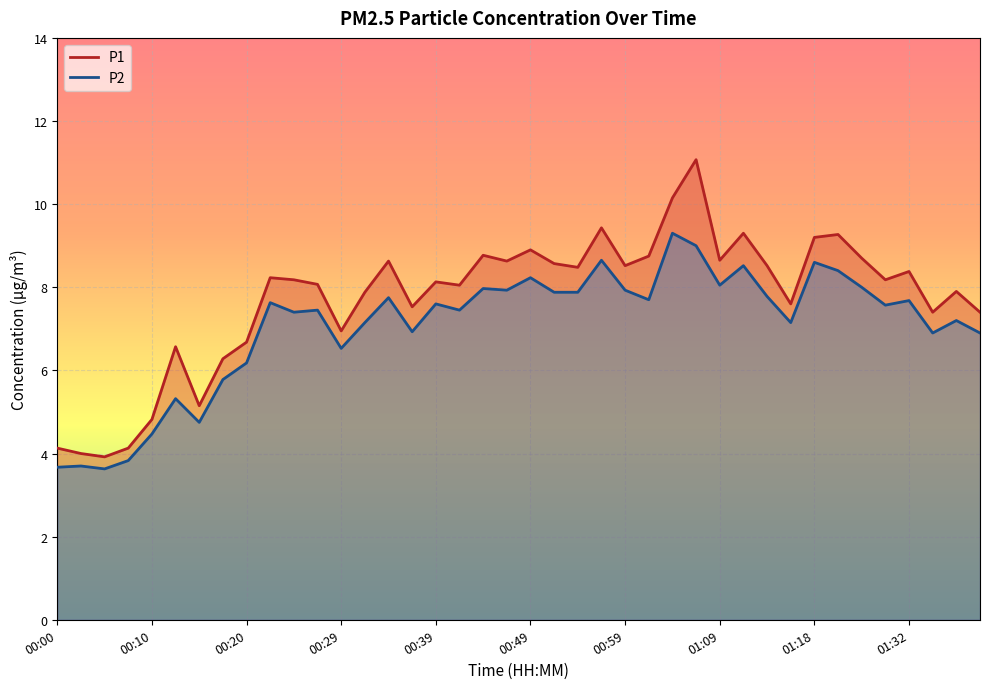

True or false: P2 and P1 cross at least once.

False